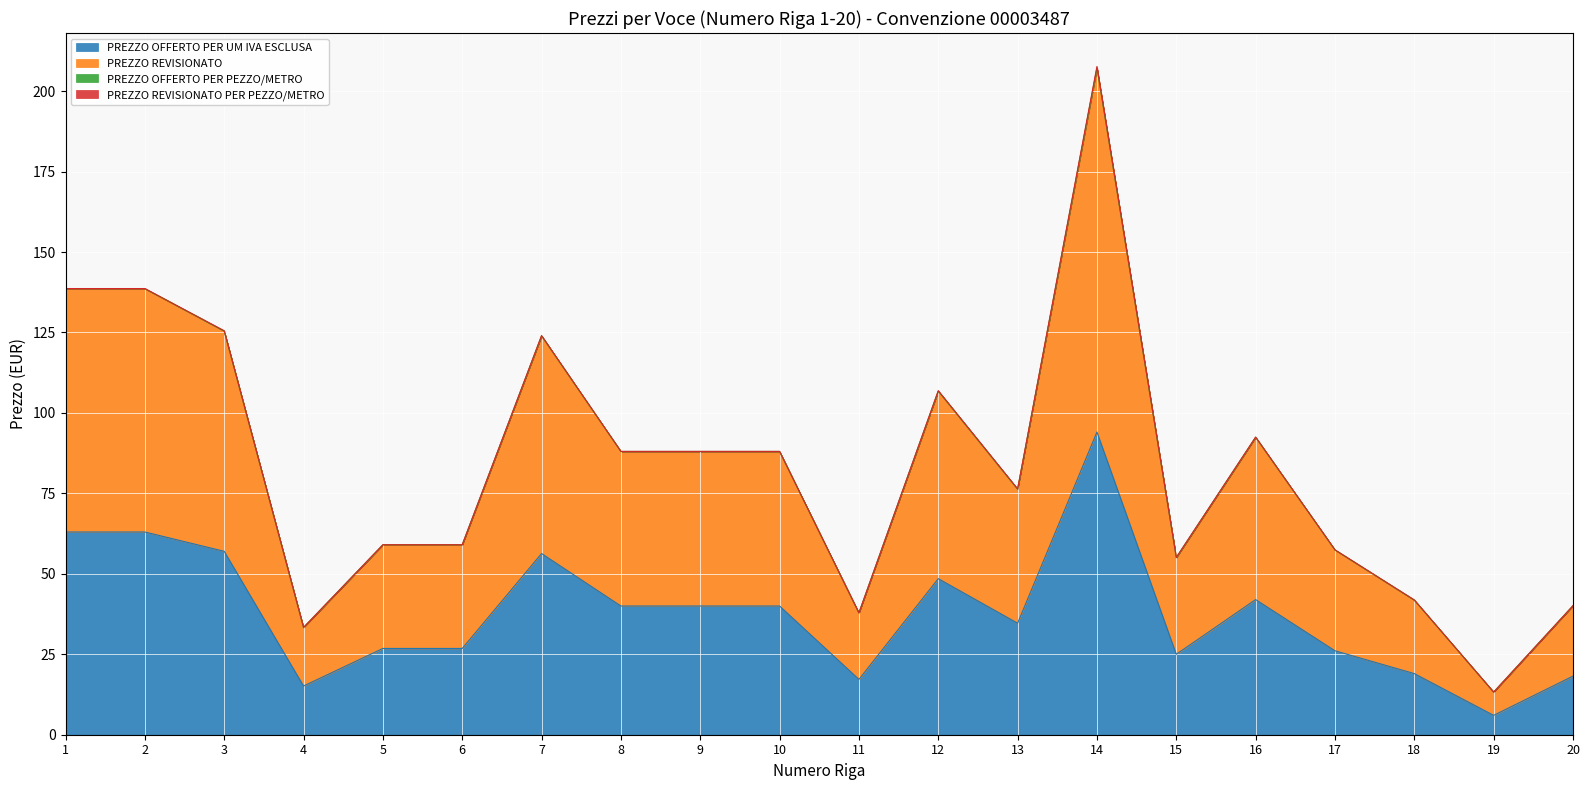

At which category is the sum across all series the highest?

14